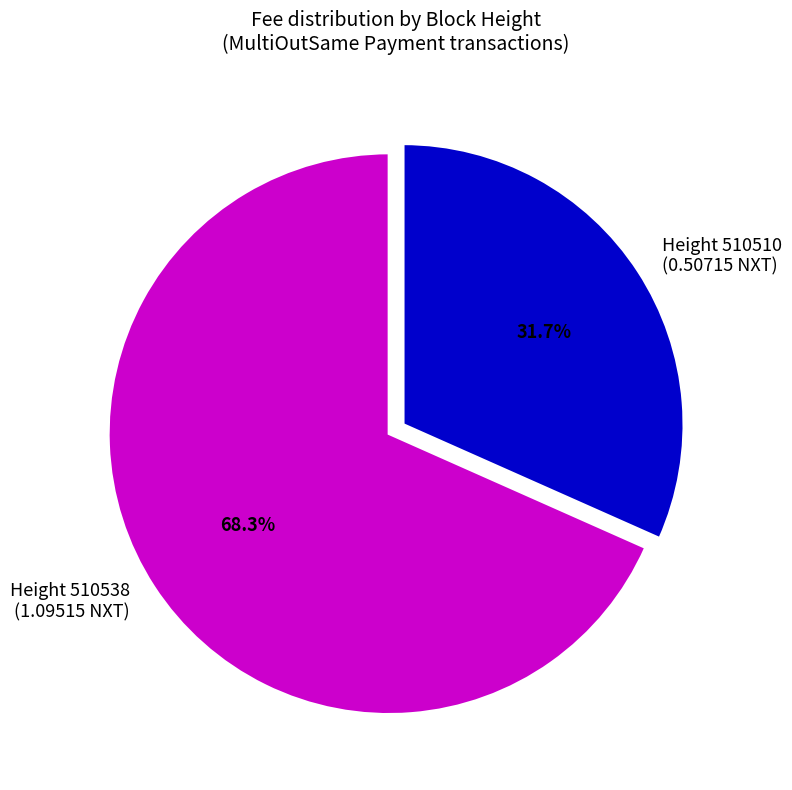

Which has a higher value, Height 510510 (0.50715 NXT) or Height 510538 (1.09515 NXT)?

Height 510538 (1.09515 NXT)